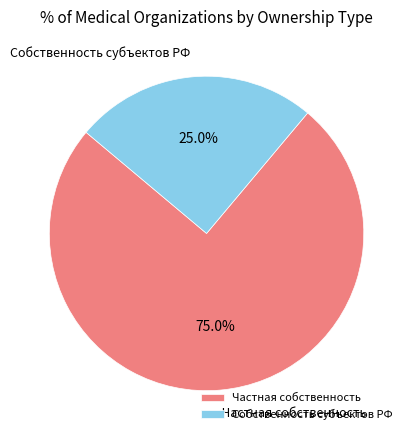

Which slice is the smallest?

Собственность субъектов РФ